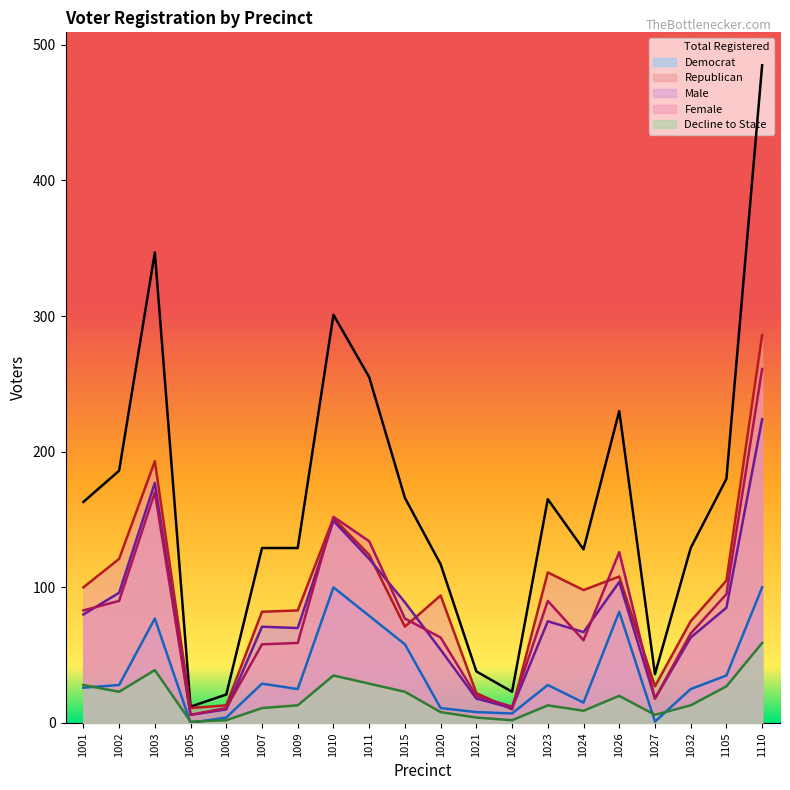

Which category has the highest value across all series?

1110